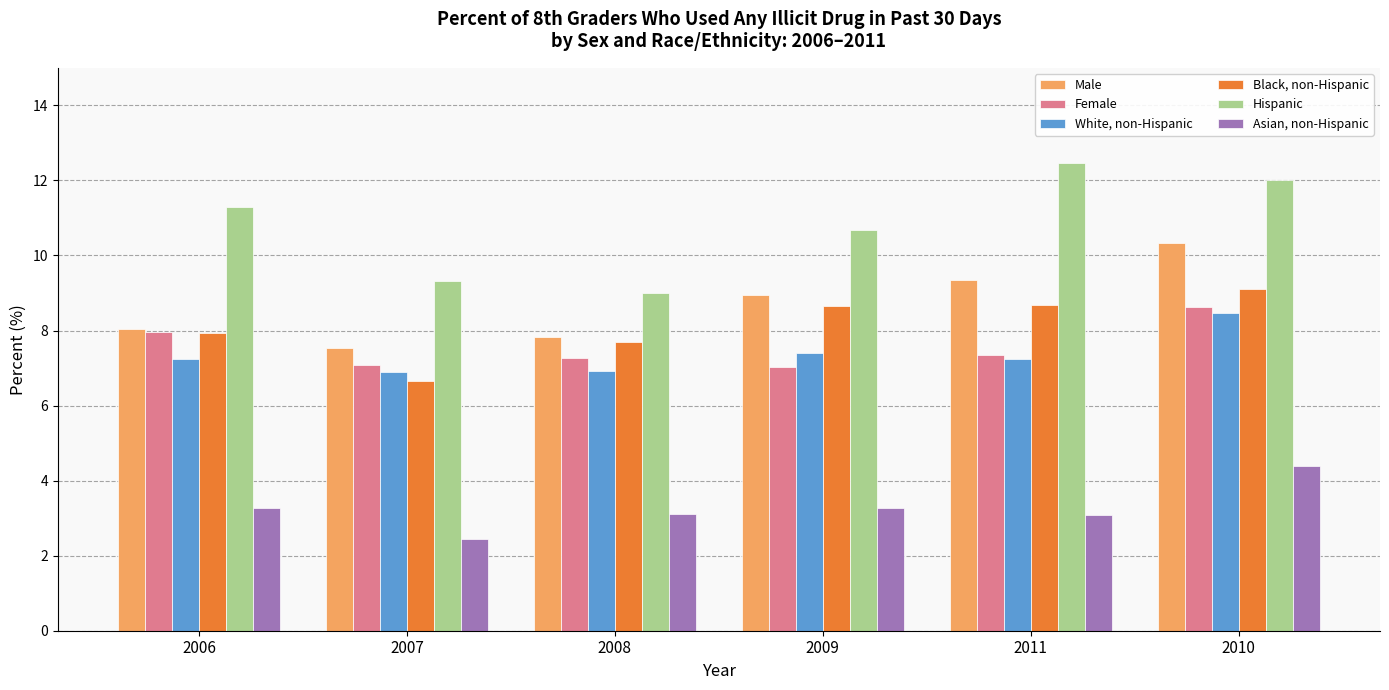

The Female series shows 7.0 at 2009. True or false?

True